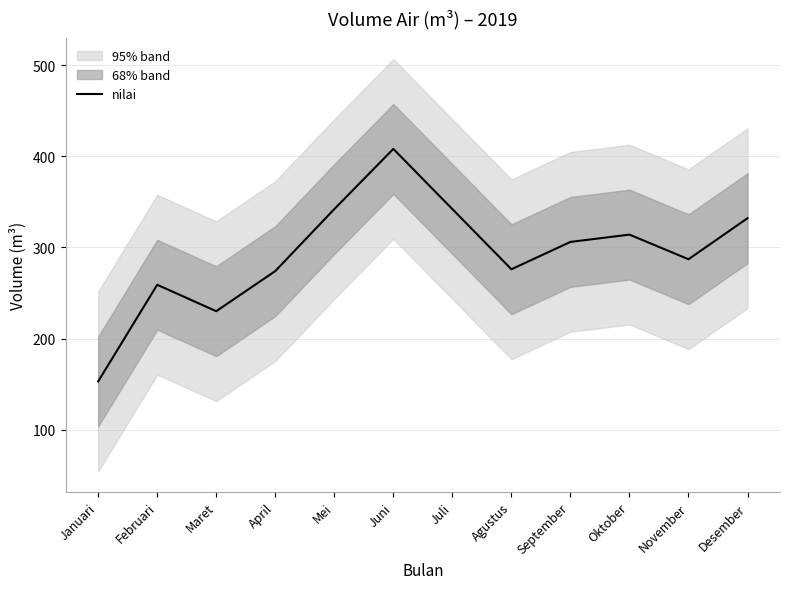

At which category does the data reach its first local peak?

Februari